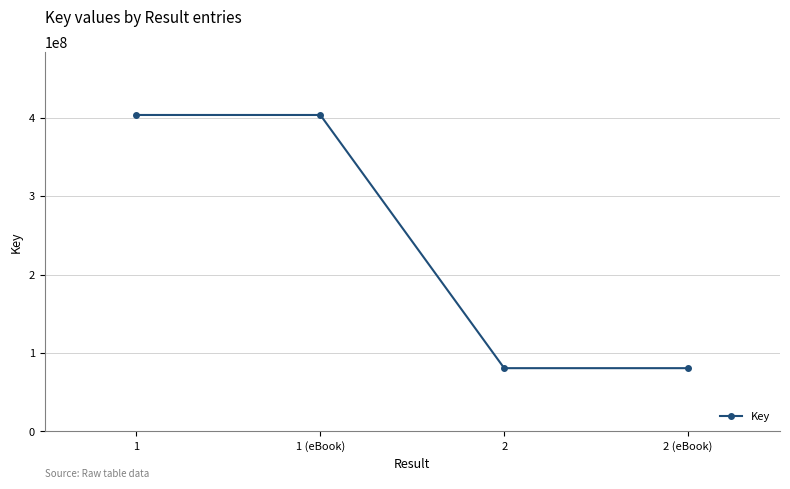

What is the greatest value displayed?

403457701